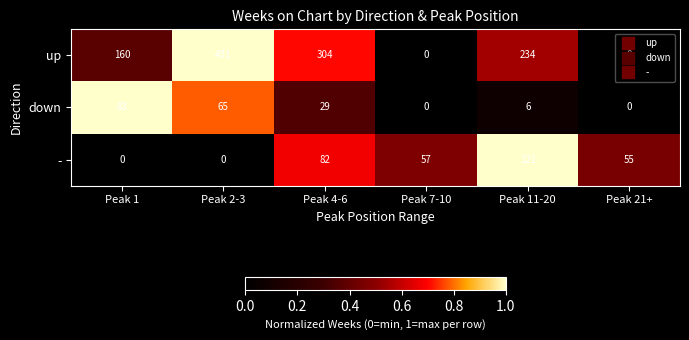

At which category is the sum across all series the highest?

Peak 2-3